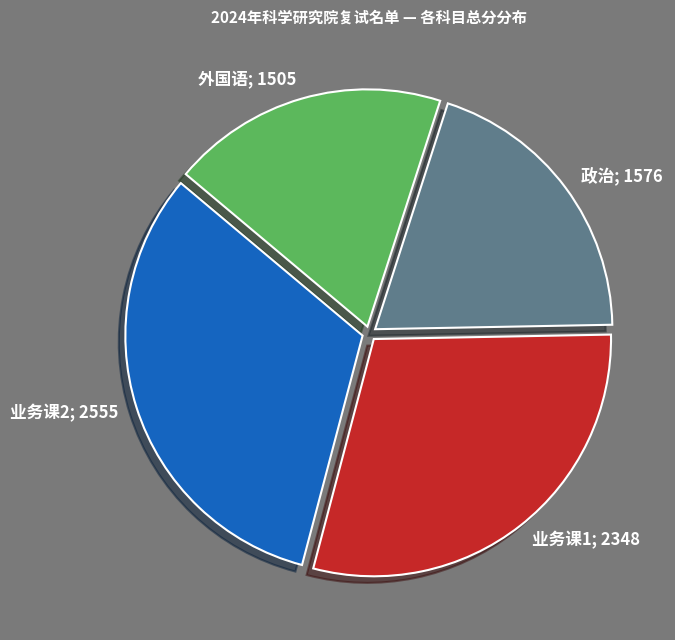

The 业务课1; 2348 slice represents 23% of the pie. True or false?

False